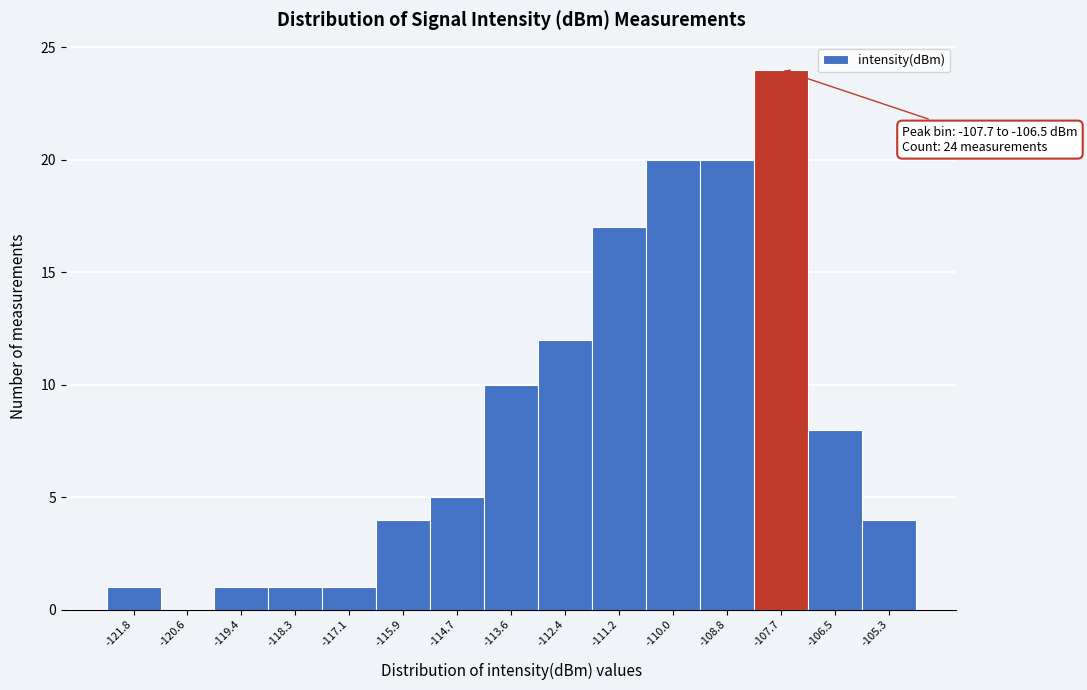

Reading right to left, extract all data points from this chart.

-105.3=4	-106.5=8	-107.7=24	-108.8=20	-110.0=20	-111.2=17	-112.4=12	-113.6=10	-114.7=5	-115.9=4	-117.1=1	-118.3=1	-119.4=1	-120.6=0	-121.8=1